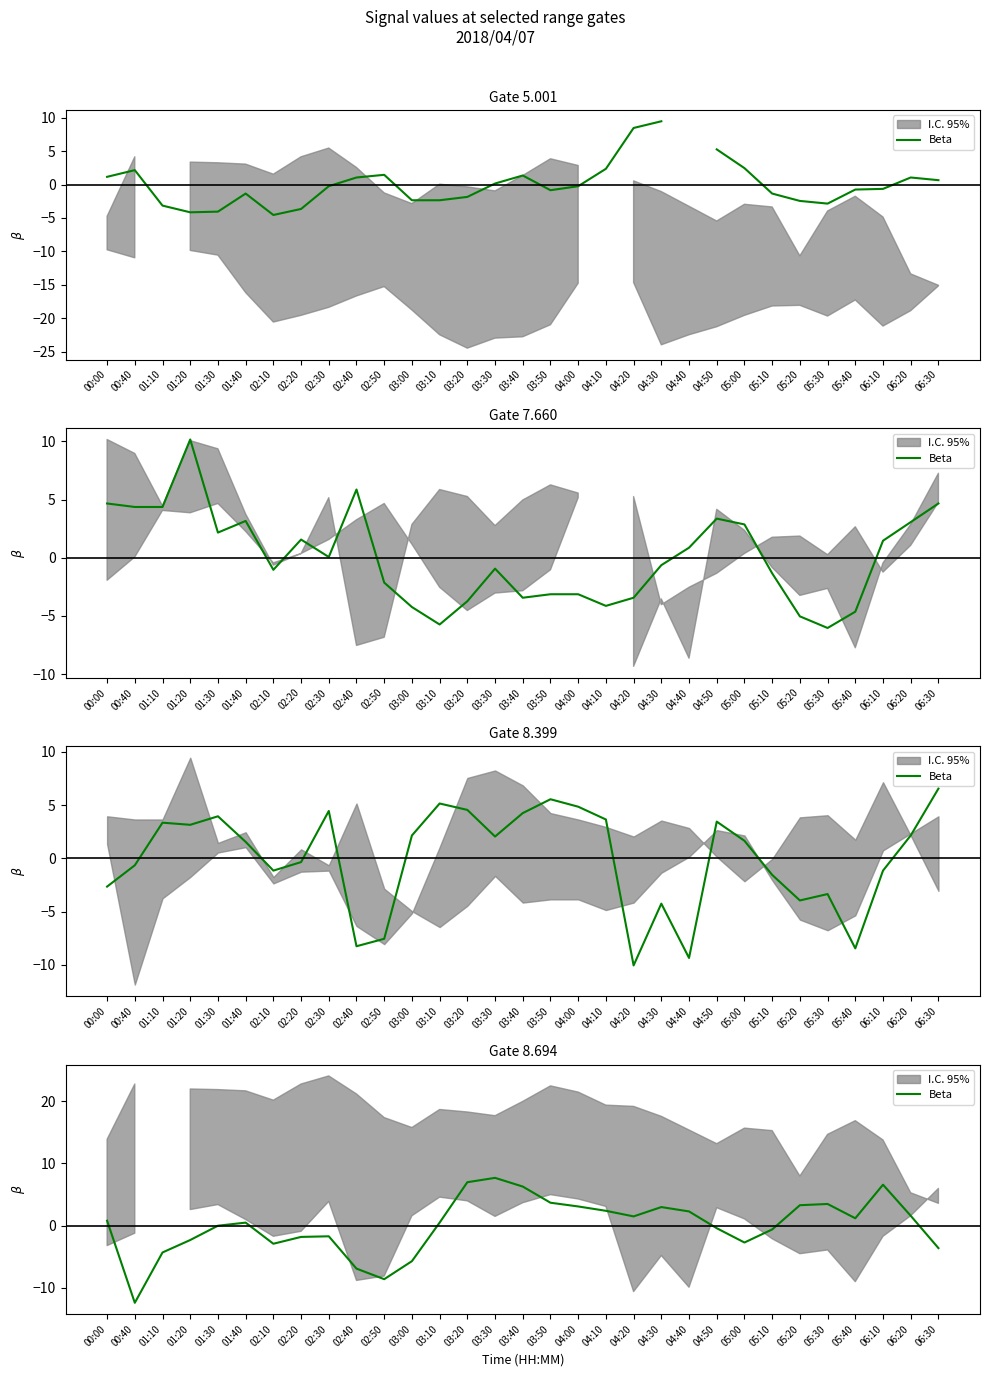

True or false: the data shows -12.4 at 00:40.

True